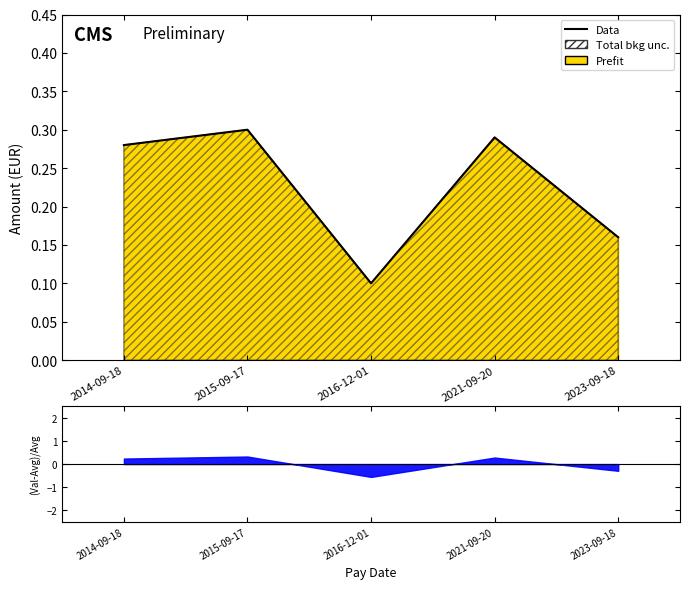

What is the sum of all values?

1.1